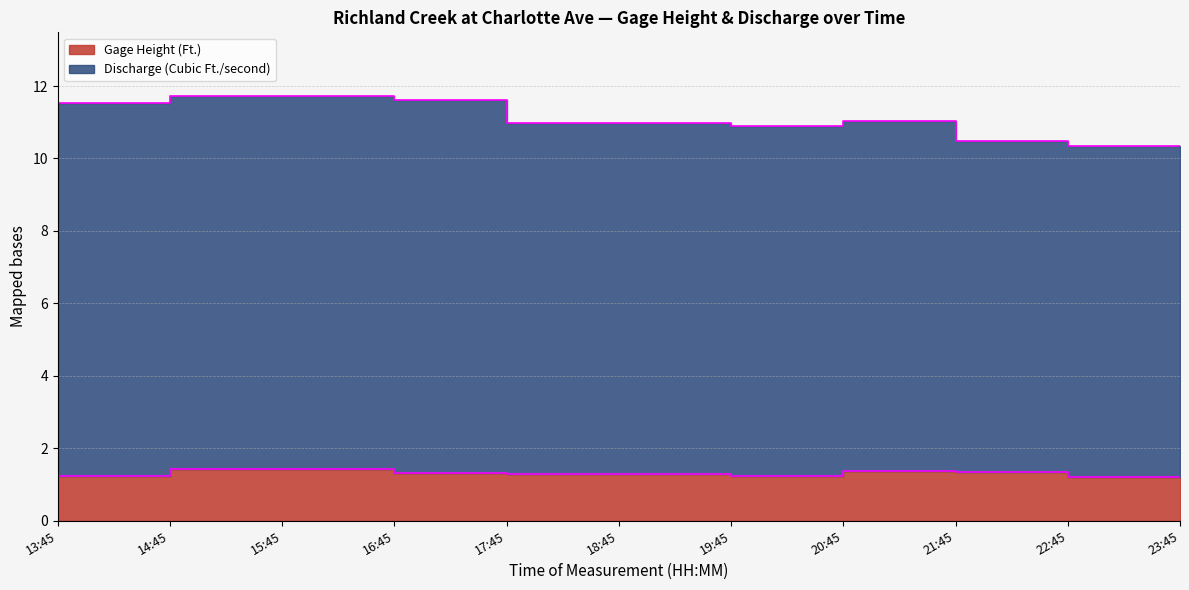

What position from the right is 13:45?

11